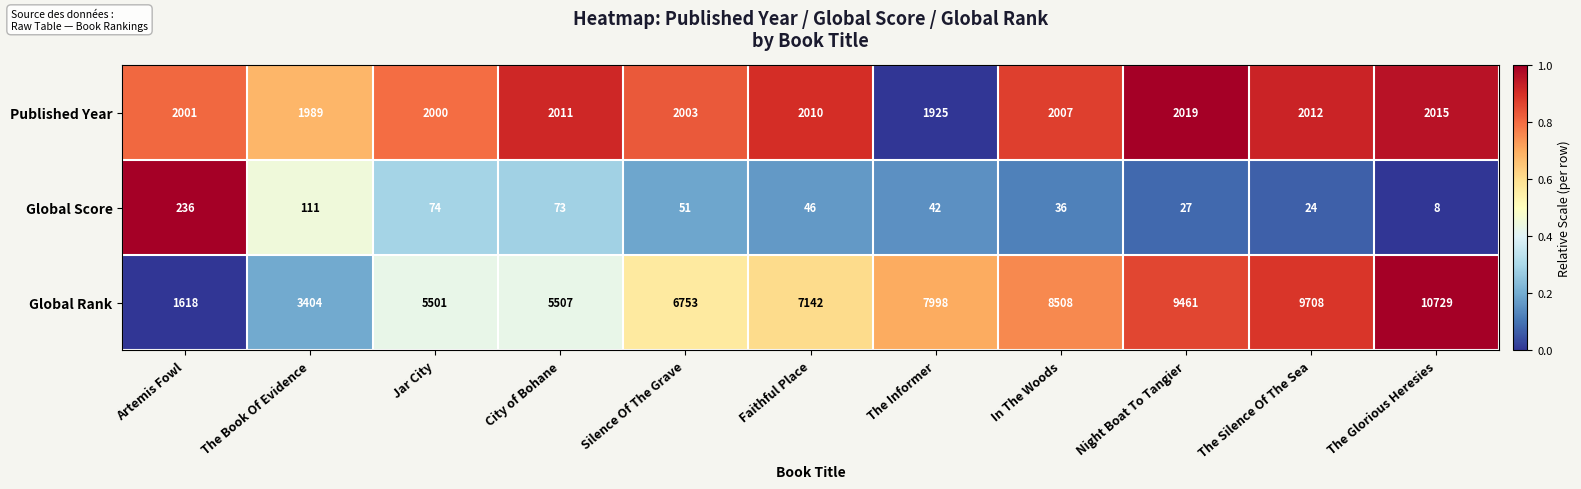

Rank the series by their maximum value, from lowest to highest.

Global Score, Published Year, Global Rank